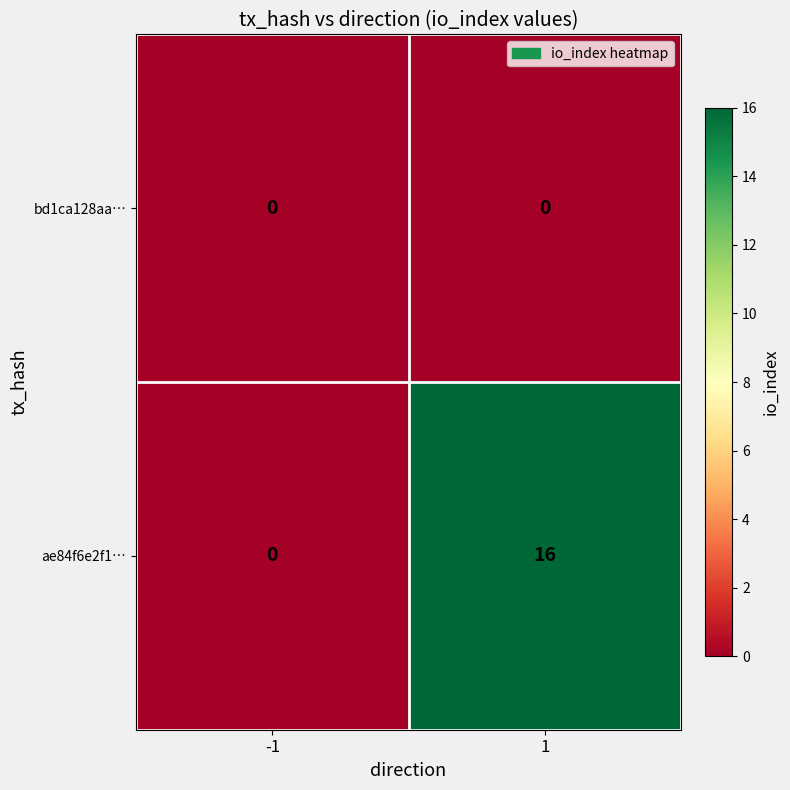

Reading left to right, what are all the values shown in this chart?

bd1ca128aa…: 0	0
ae84f6e2f1…: 0	16